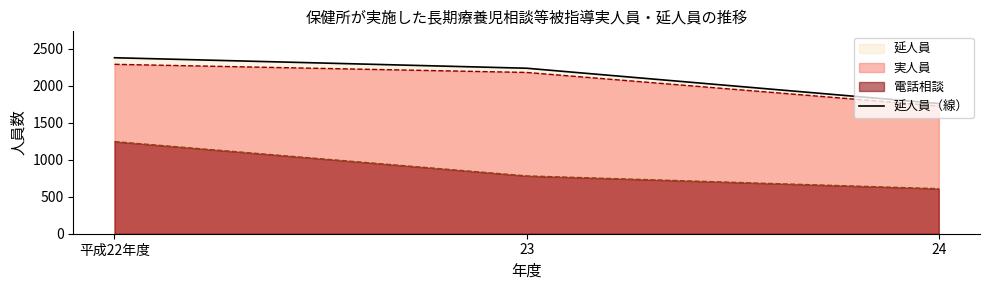

At which label is the value closest to 2070?

23